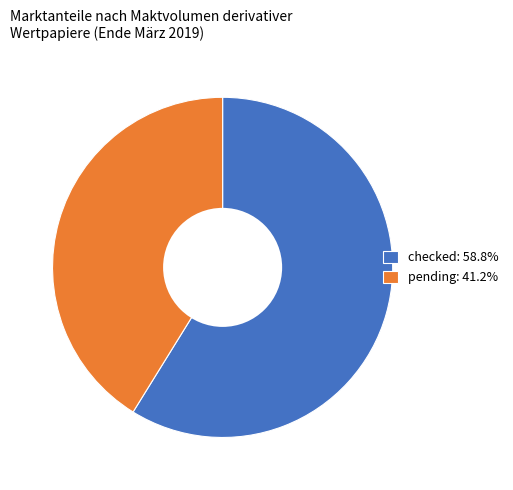

Is it true that checked is 48% of the pie?

False